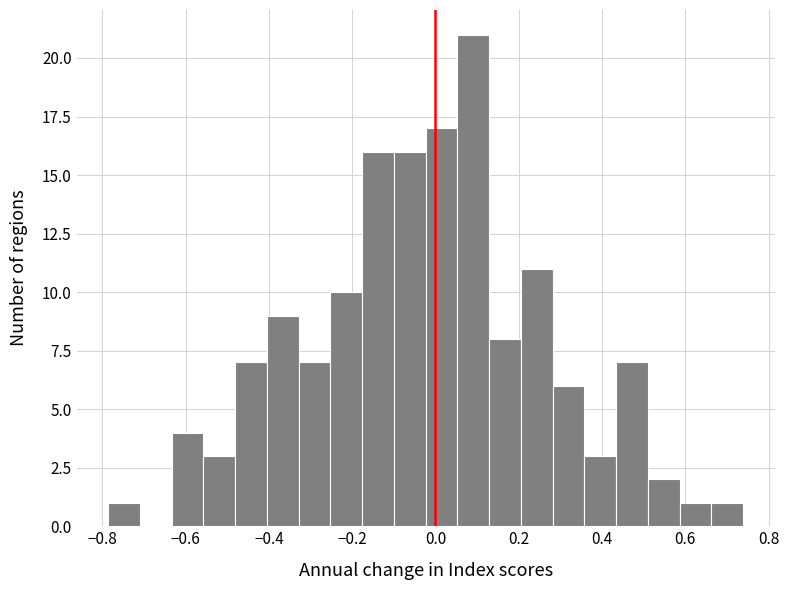

Read against the x-axis, roughly where is the centre of the tallest bar?

0.10